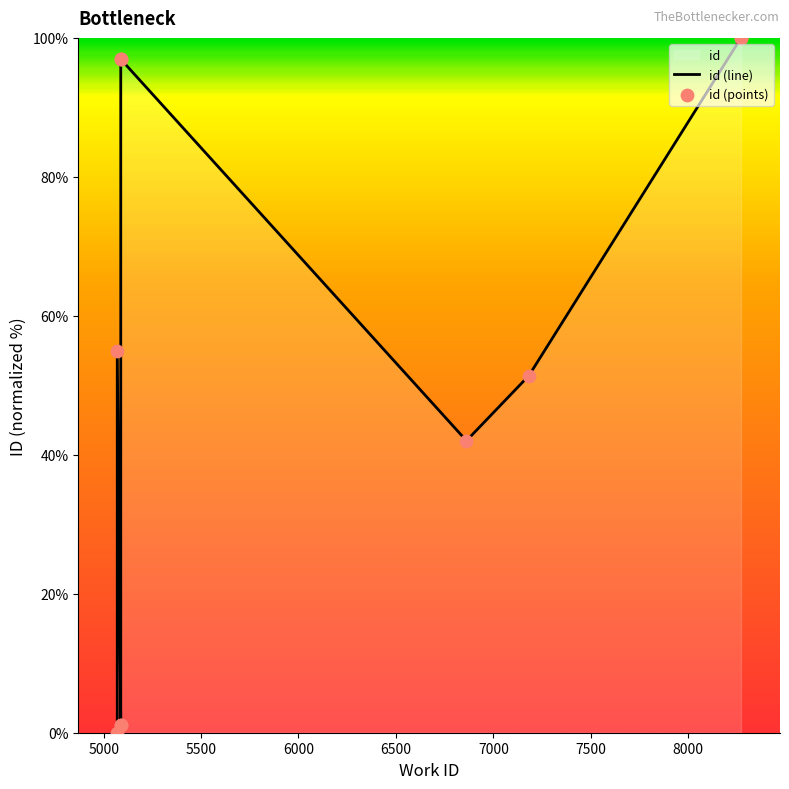

Which series has the widest spread of Y values?

id (line)